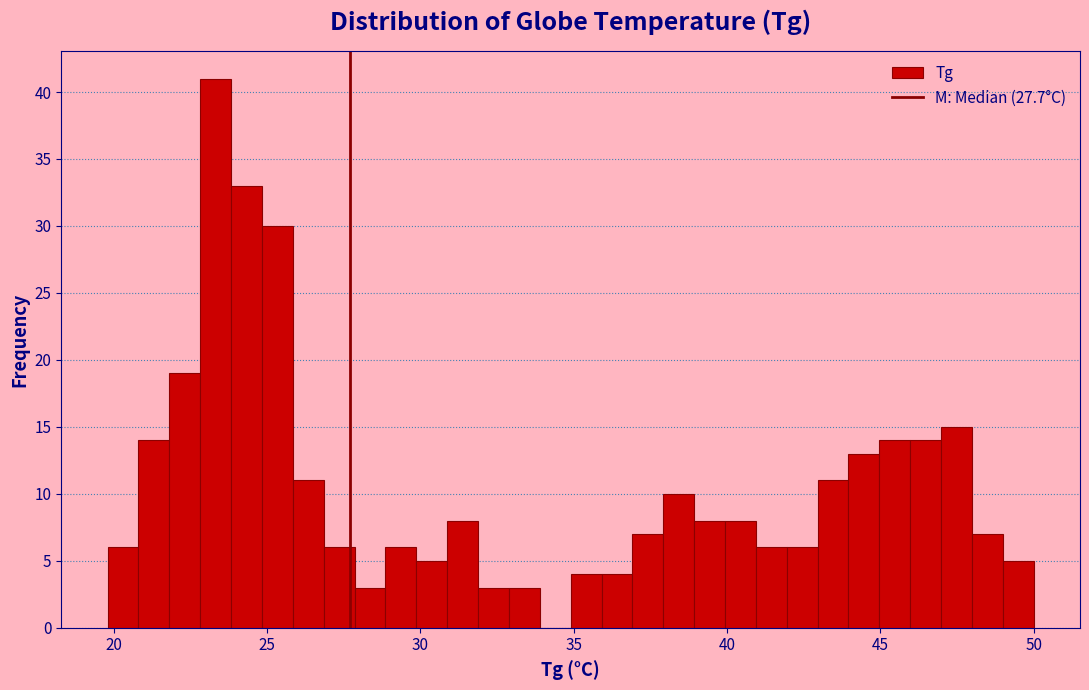

Read against the x-axis, roughly where is the centre of the tallest bar?

23.5